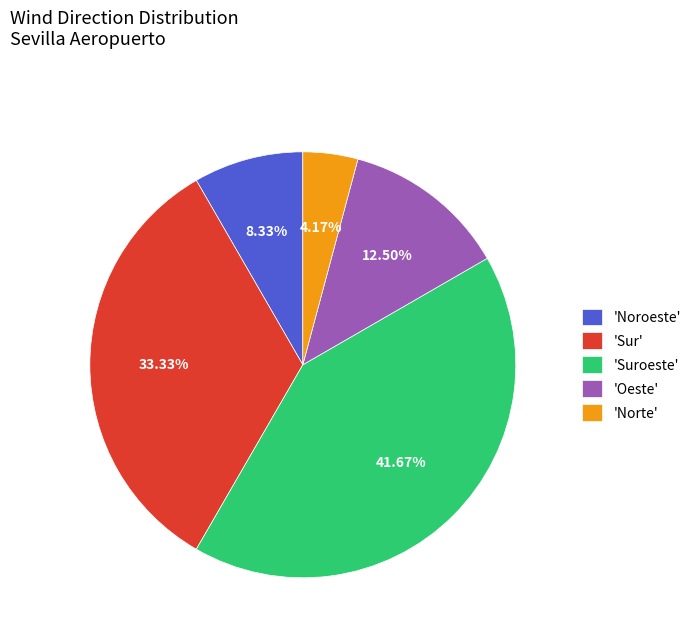

Which category has the biggest portion of the pie?

'Suroeste'